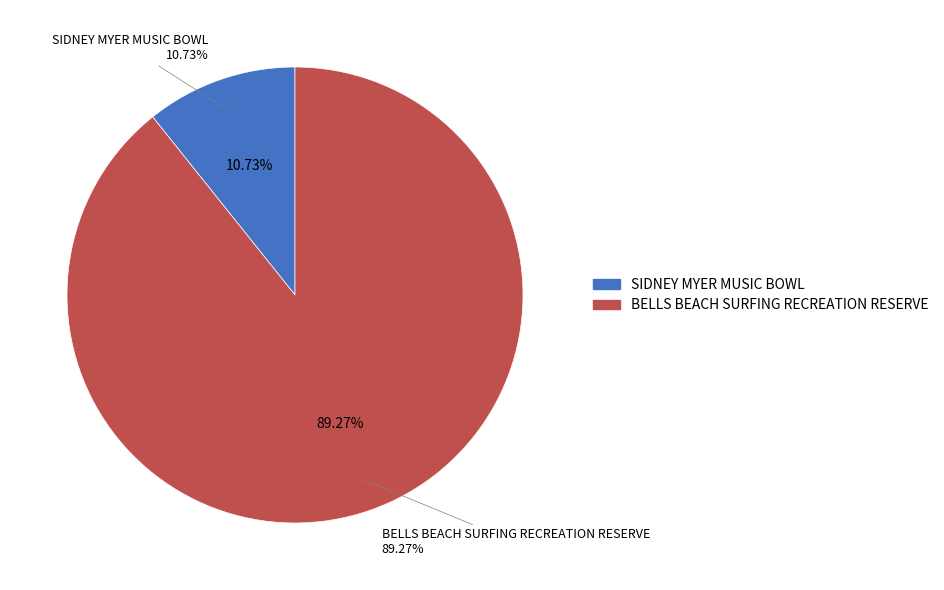

How many segments does this pie chart have?

2